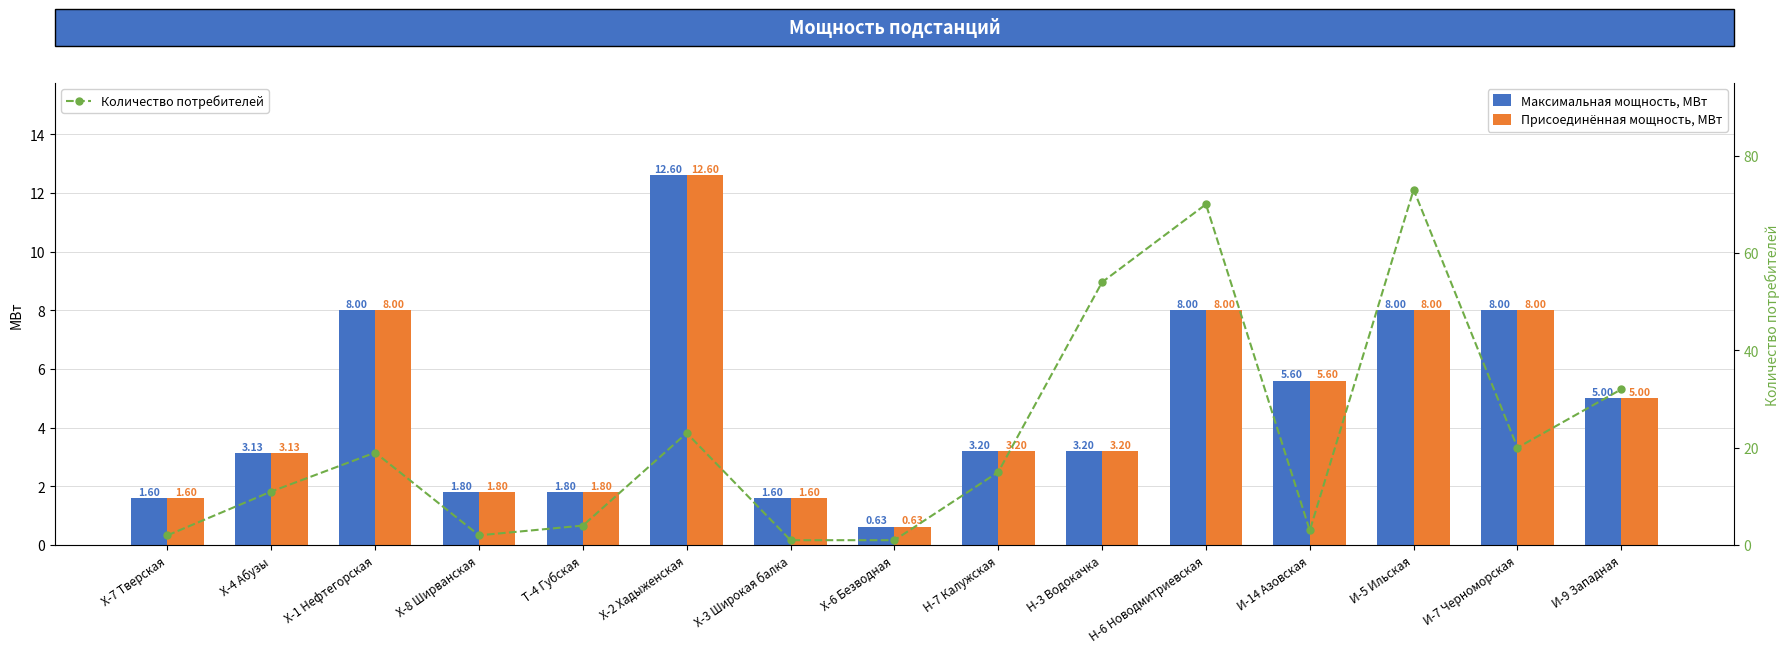

What is the label of the 15th bar from the right?

X-7 Тверская